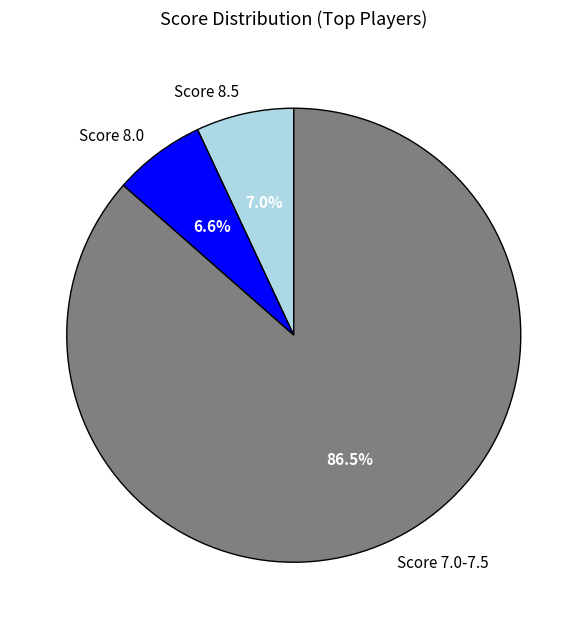

What is the ratio of the value at Score 8.0 to the value at Score 8.5?

0.9